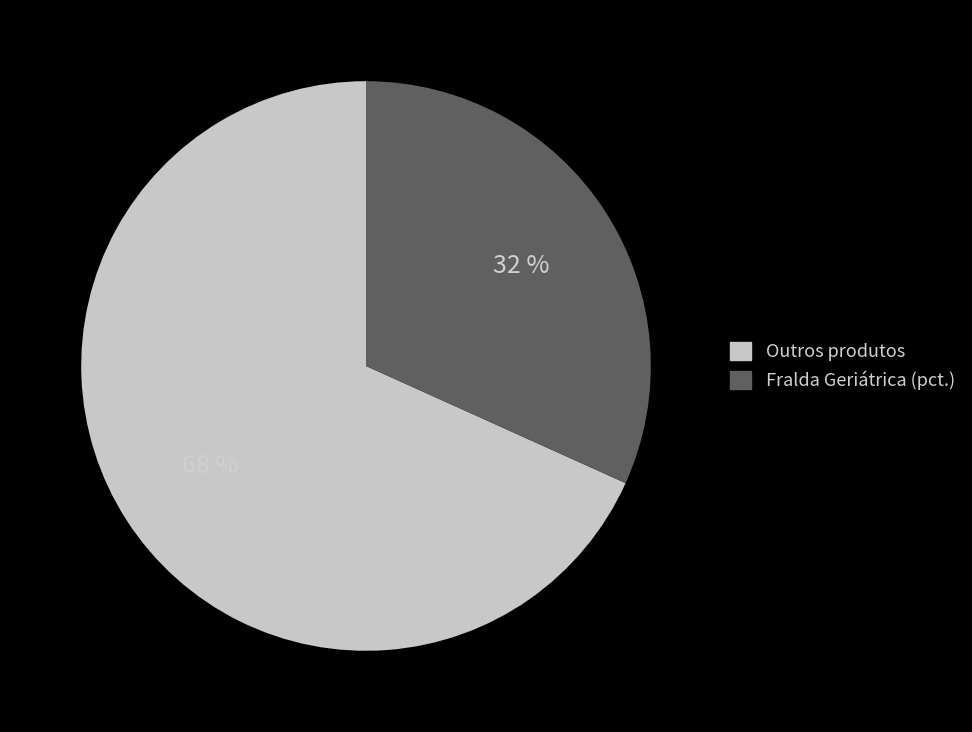

Is there a majority slice in this chart?

Yes